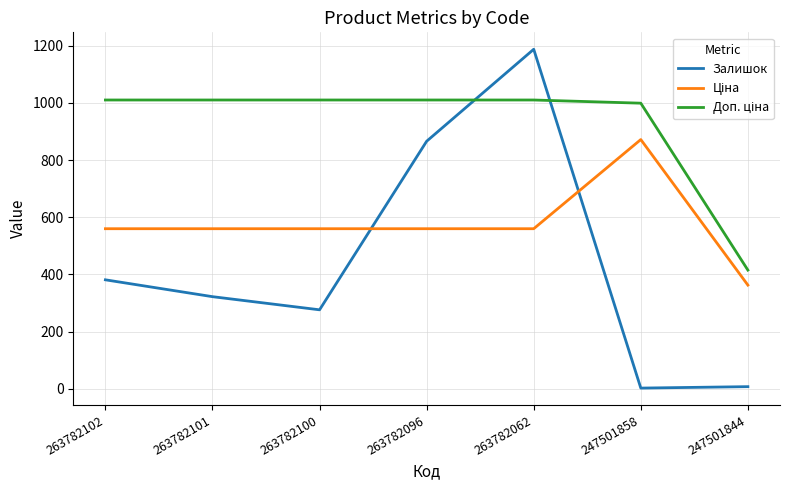

At which category is the sum across all series the highest?

263782062